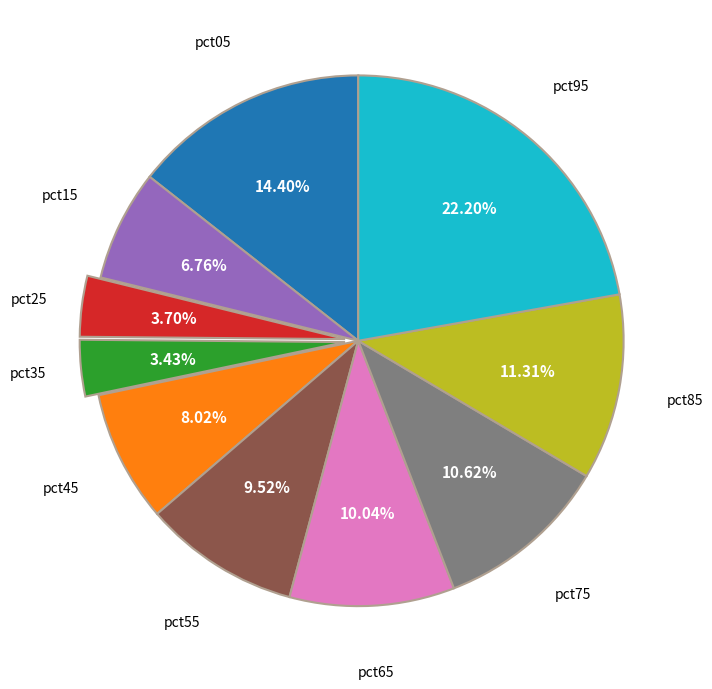

The pct15 slice represents 1% of the pie. True or false?

False